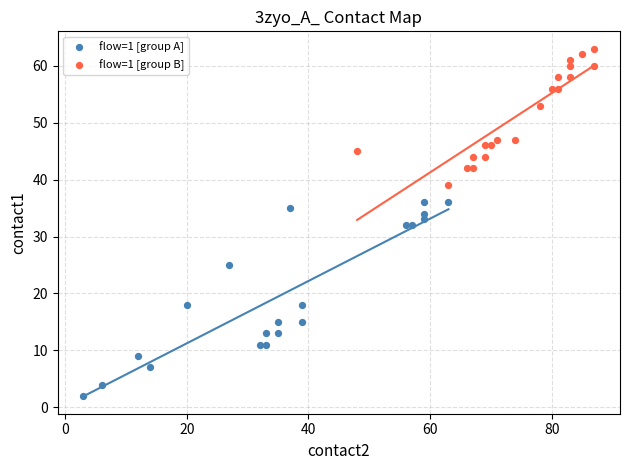

Which series contains the highest Y value?

flow=1 [group B]